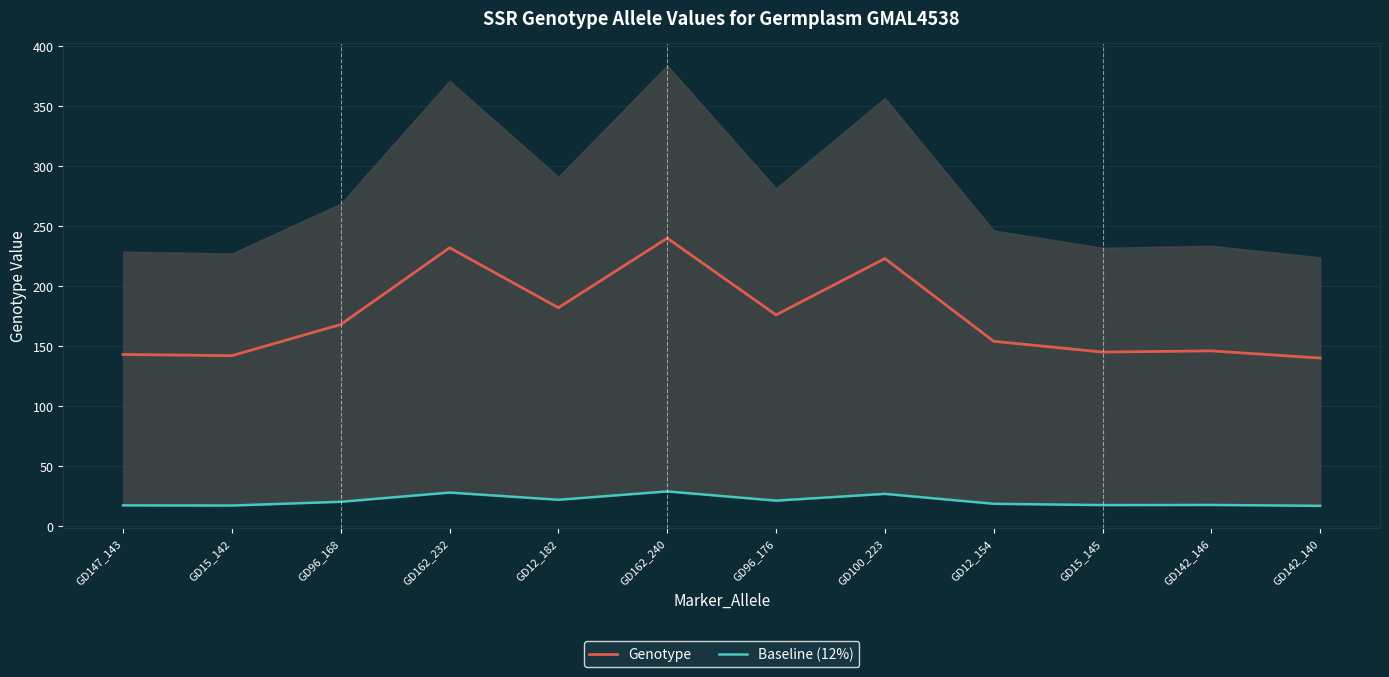

What is the difference between the Baseline (12%) values at GD15_142 and GD12_182?

4.8